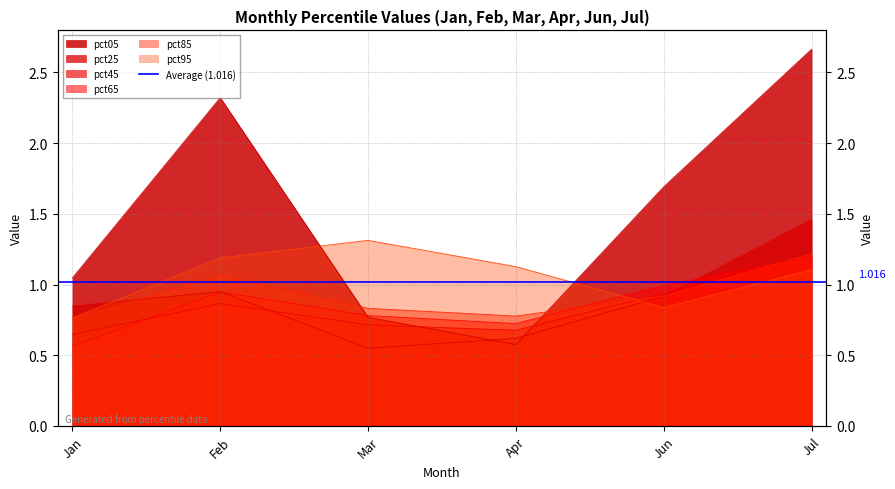

At which label is pct45 closest to 0?

Jan